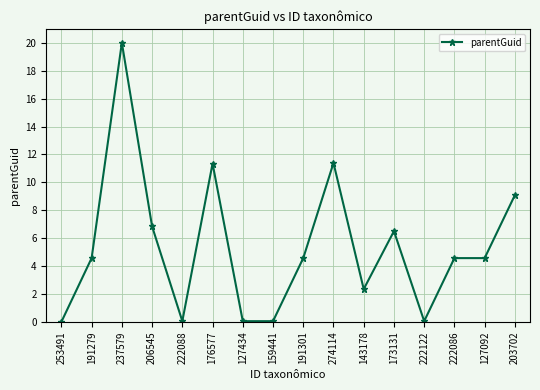

At which category does the data reach its first local valley?

222088